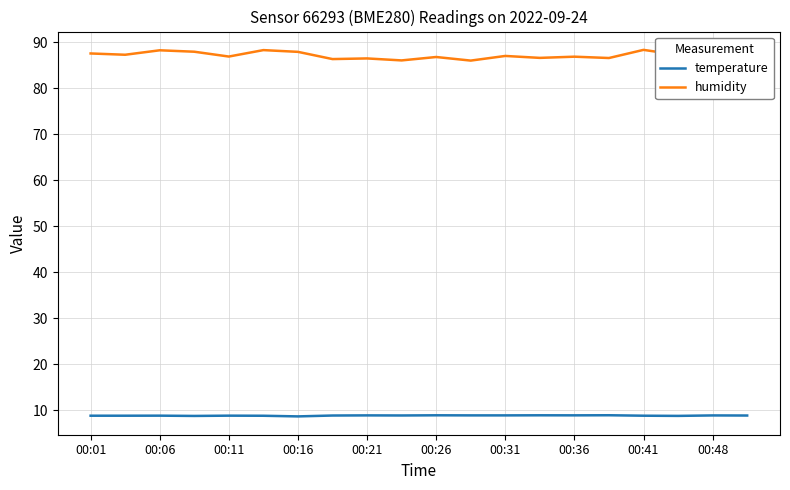

Which series has the largest total across all categories?

humidity